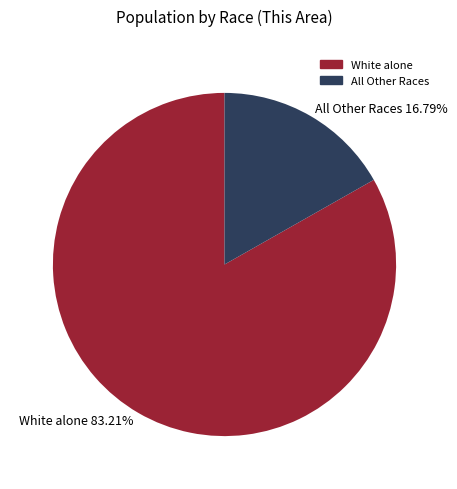

To the nearest percent, what is the average slice percentage?

50%